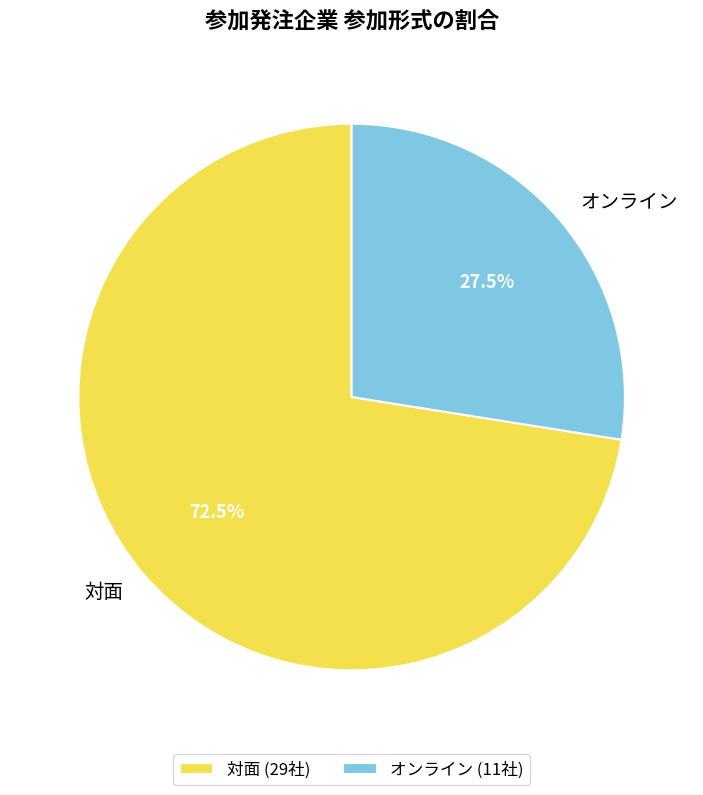

Rank the categories by value from lowest to highest.

オンライン, 対面